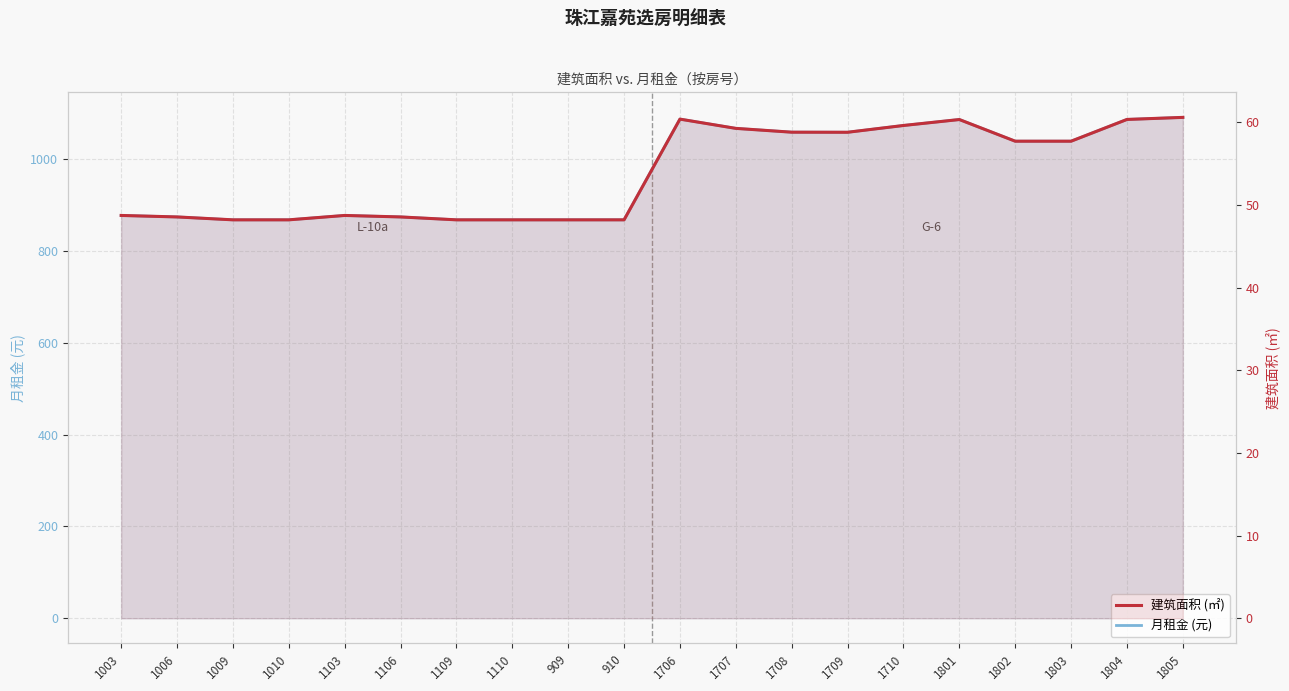

Which series has the largest range (max minus min)?

月租金 (元)